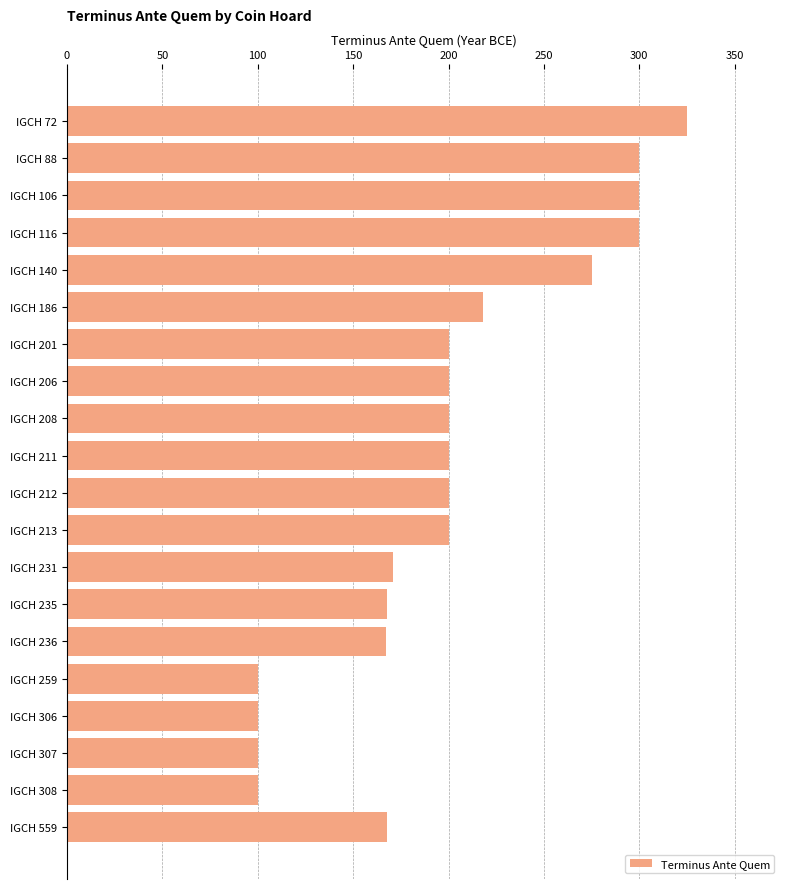

What is the value of the 7th bar from the top?

200